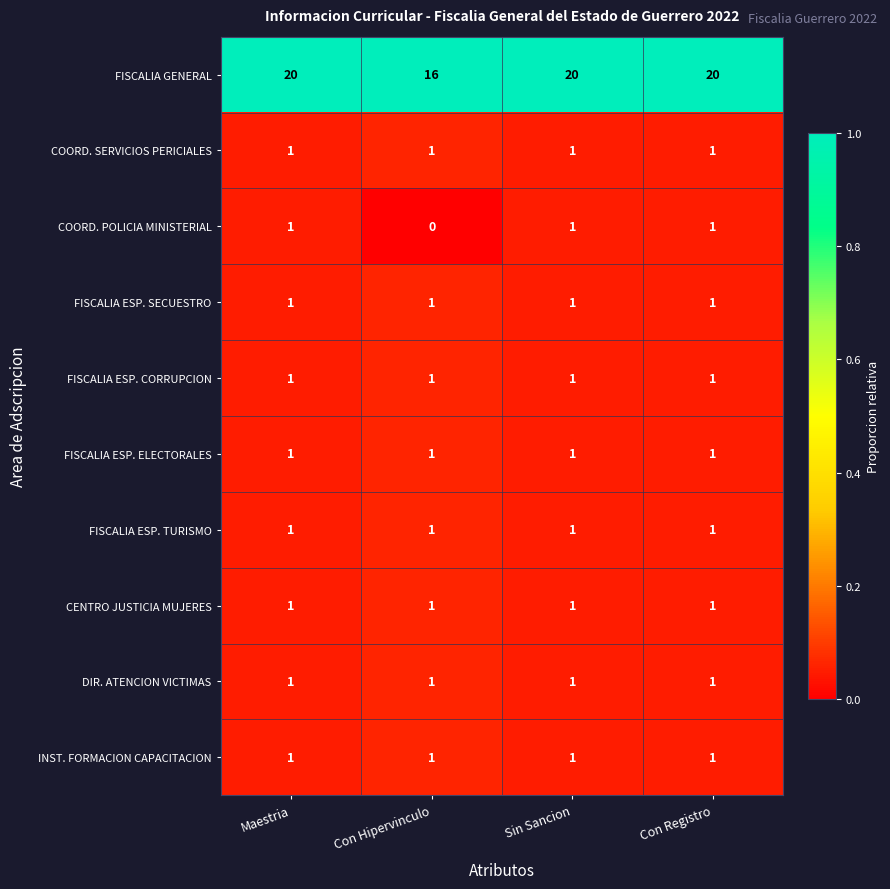

Is it true that FISCALIA ESP. TURISMO equals 2 at Maestria?

False